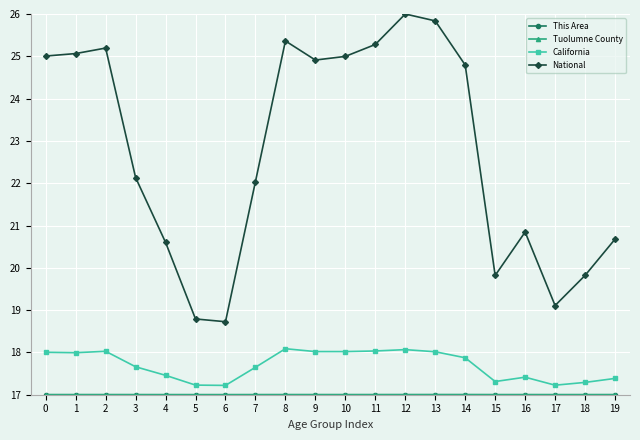

True or false: California has more than 2 points higher than both neighbors.

True